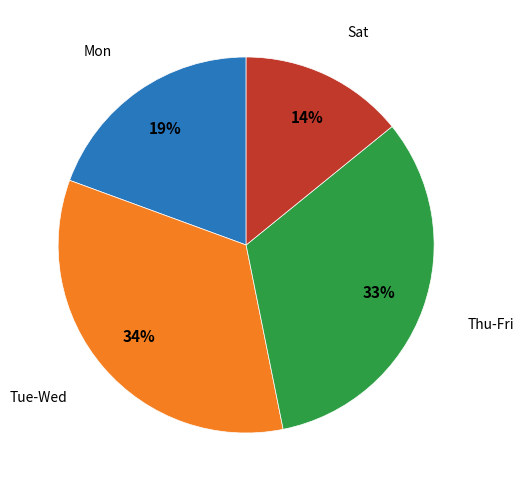

How many slices are in this pie chart?

4